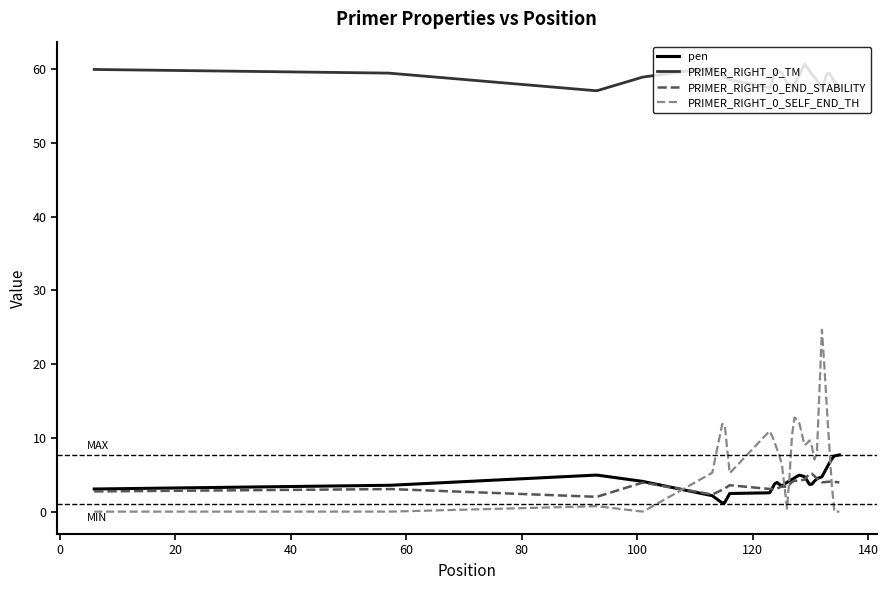

What is the difference between the second highest and second lowest values in the PRIMER_RIGHT_0_SELF_END_TH series?

19.6